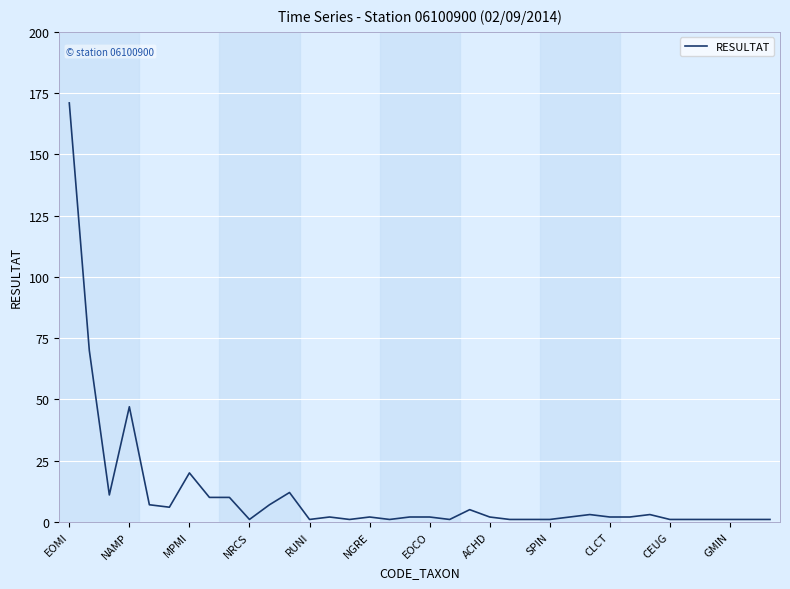

What is the greatest value displayed?

171